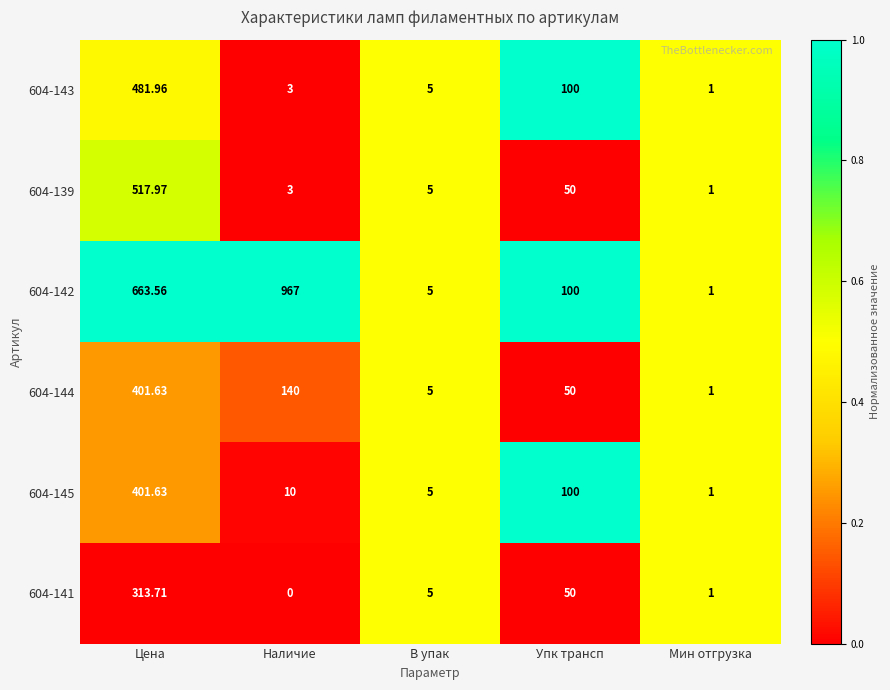

At which category is the sum across all series the highest?

Цена